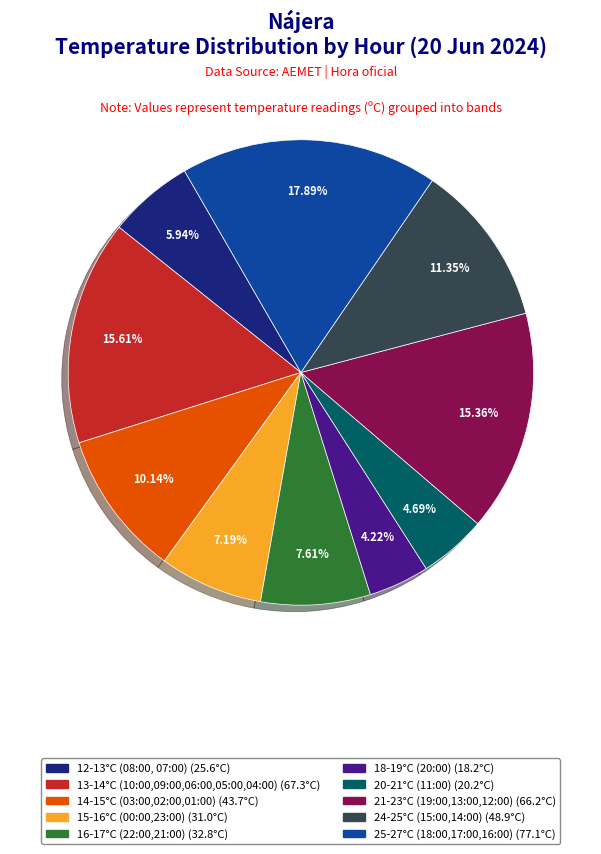

Is there any slice that represents more than half of the pie?

No